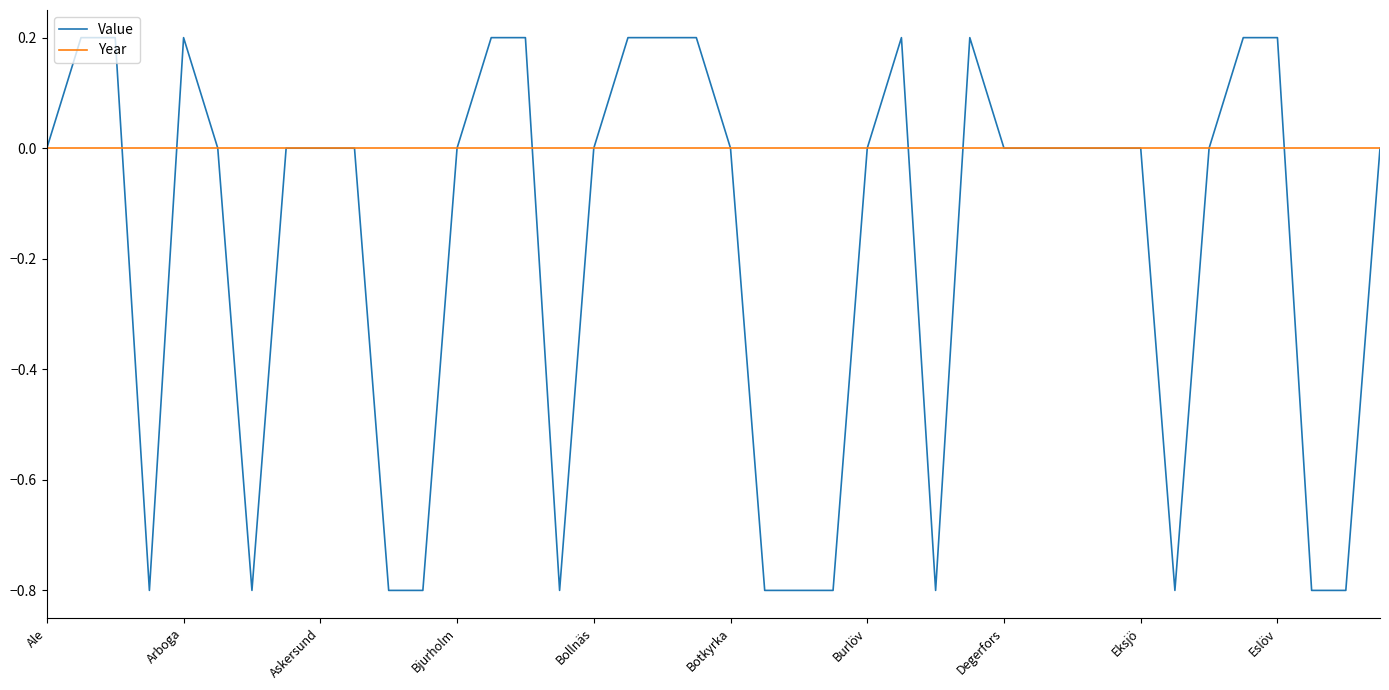

Which series has the largest total across all categories?

Year